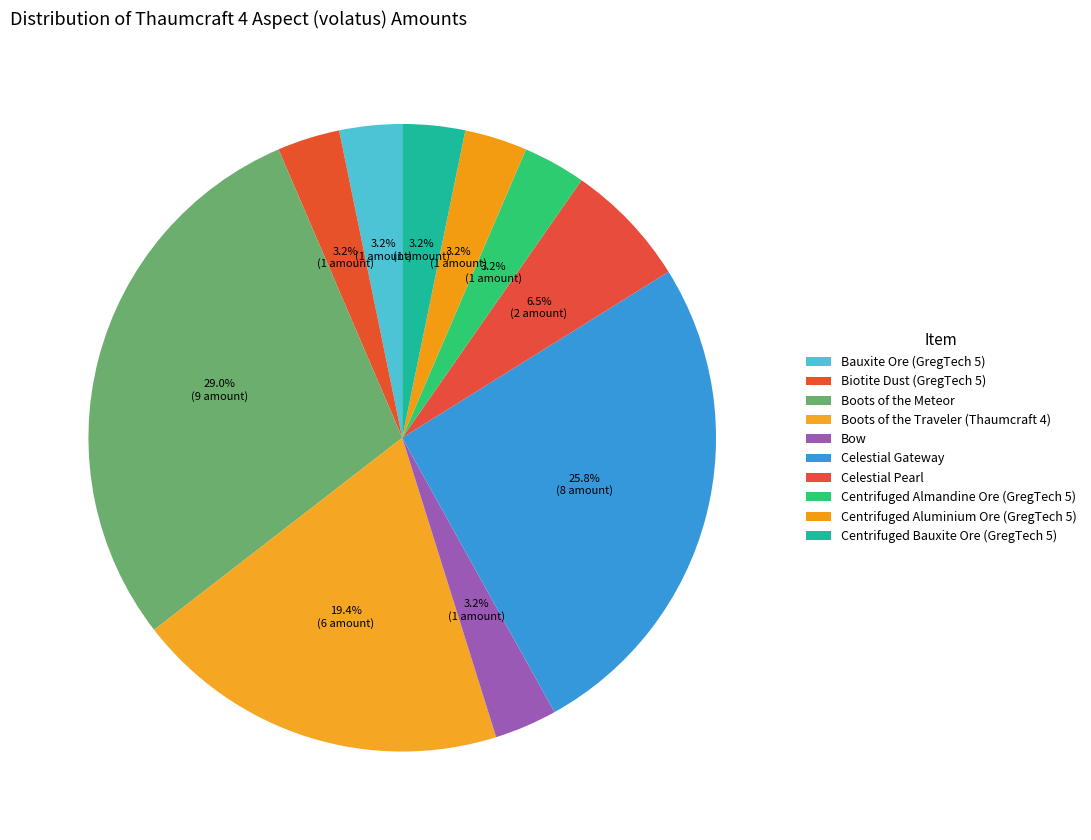

Is the sum of Celestial Gateway and Bauxite Ore (GregTech 5) greater than half?

No